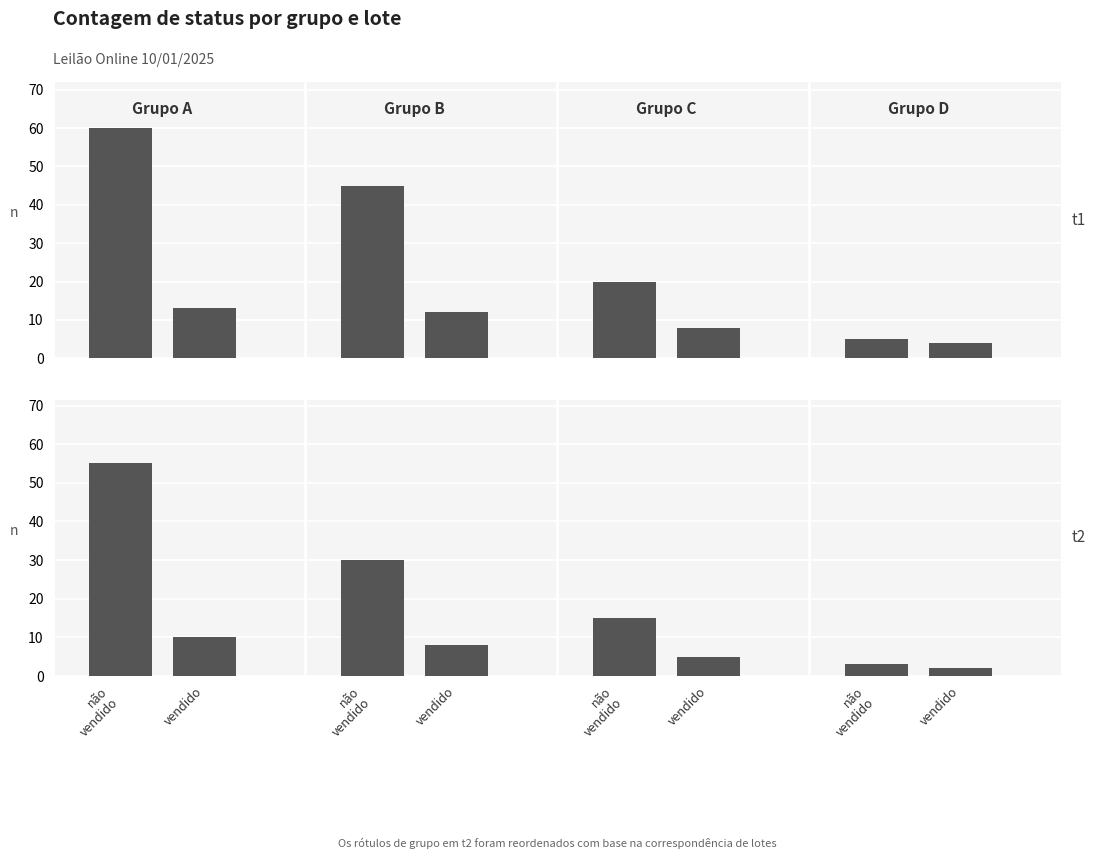

The value at não
vendido is 15. True or false?

True